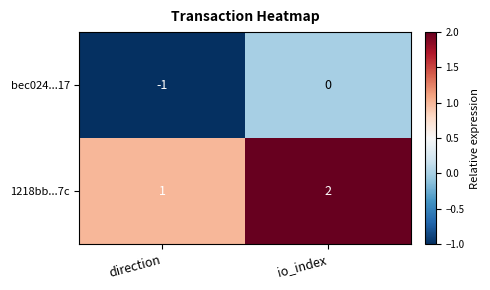

What is the sum of the 1218bb...7c values at io_index and direction?

3